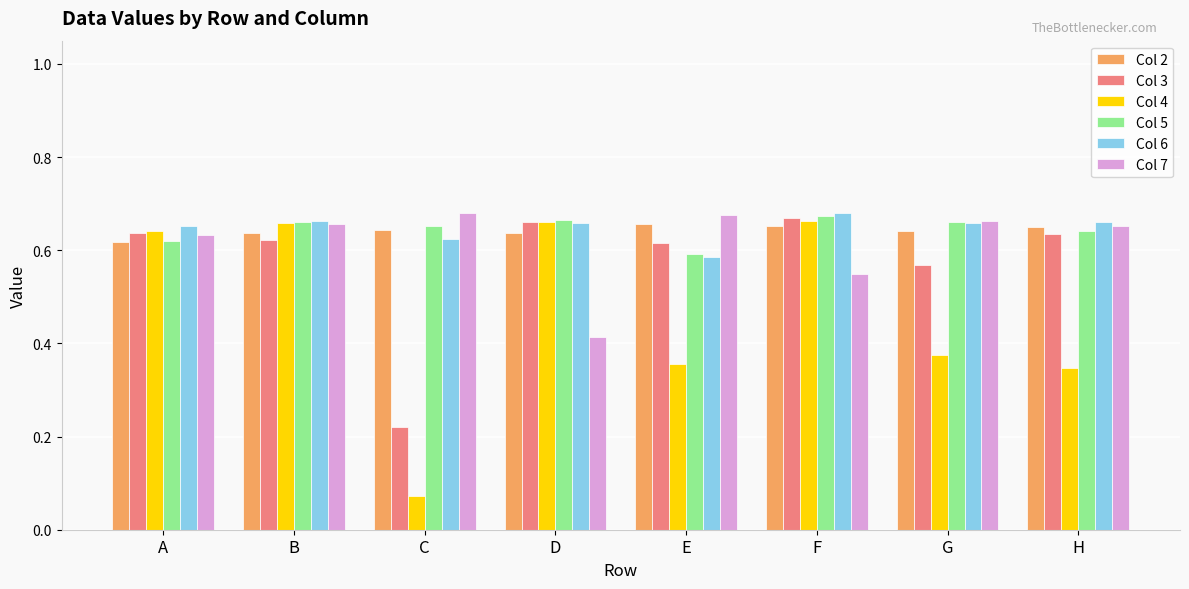

Count the Col 4 values in the range 0 to 1.

8